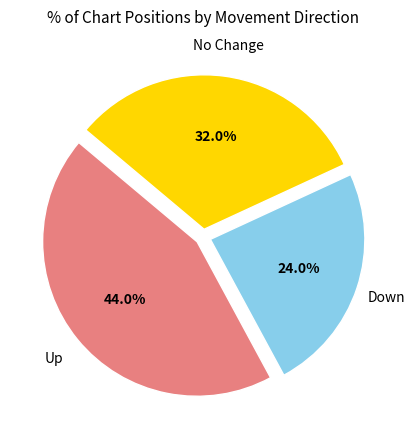

Is there a majority slice in this chart?

No